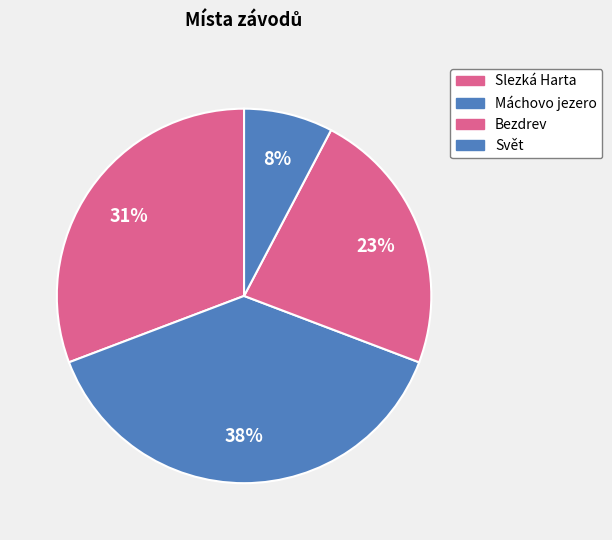

How many slices are in this pie chart?

4